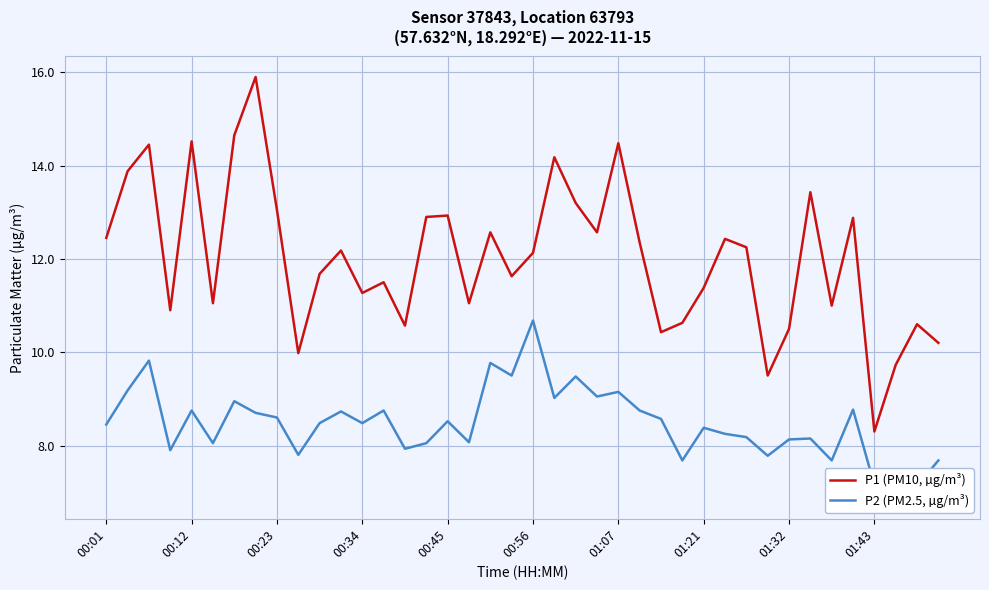

In P1 (PM10, µg/m³), how many points are lower than both neighbors (excluding endpoints)?

12